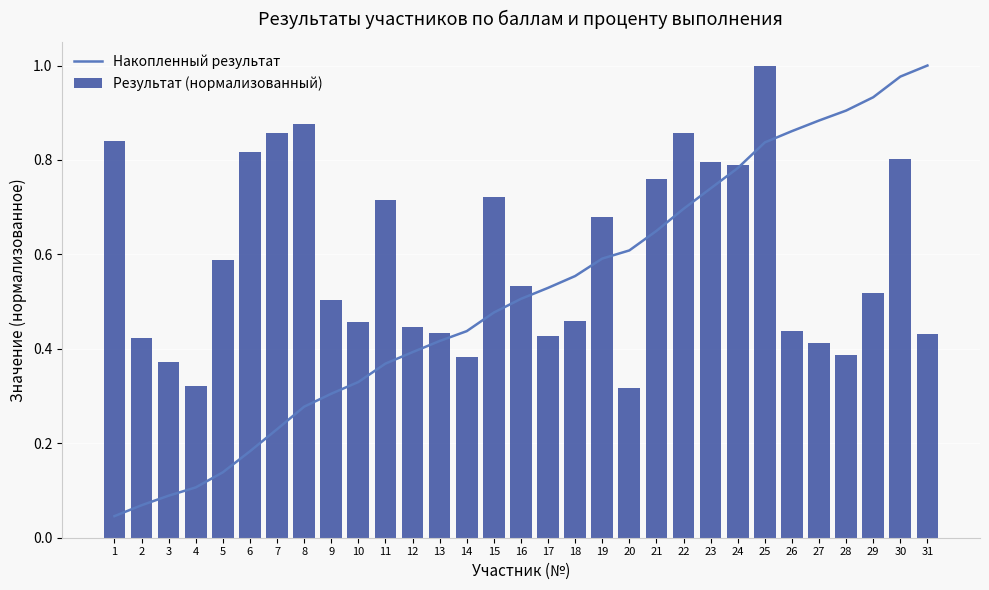

Which series changed the most between 11 and 13?

Результат (нормализованный)